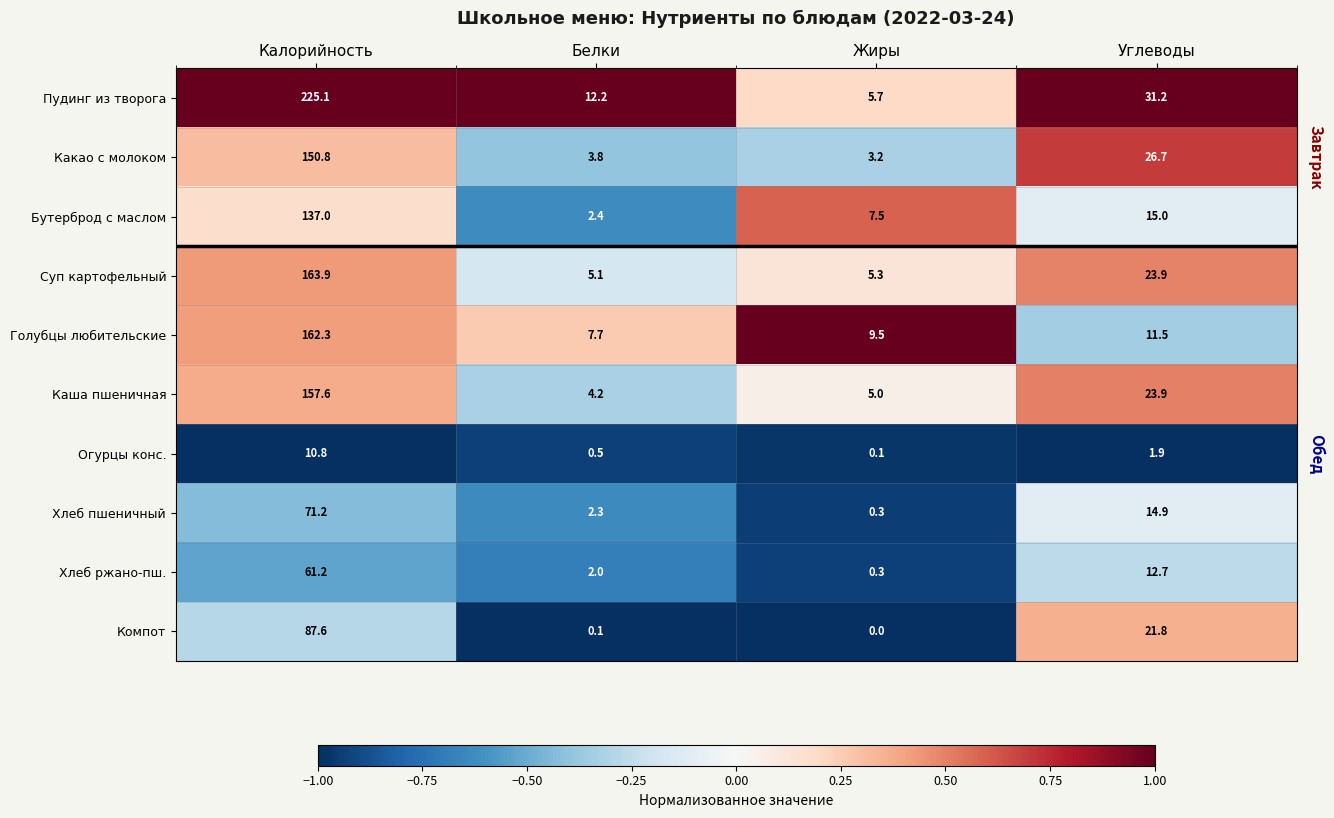

What is the sum of the Каша пшеничная values at Углеводы and Белки?

28.1